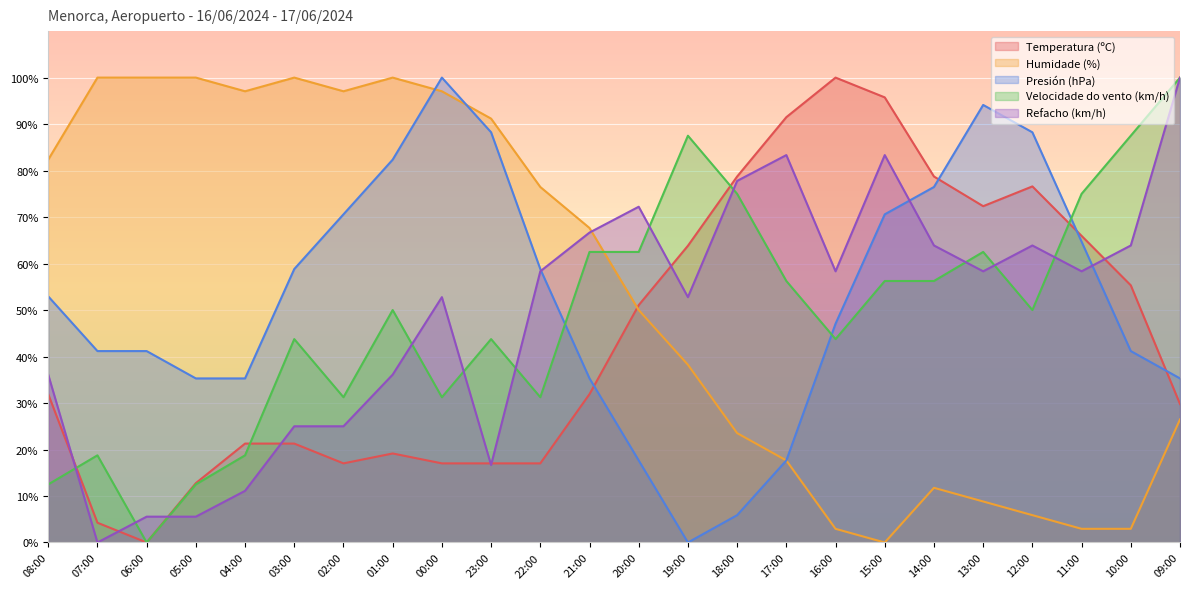

What is the sum of all Refacho (km/h) values?

1175.0